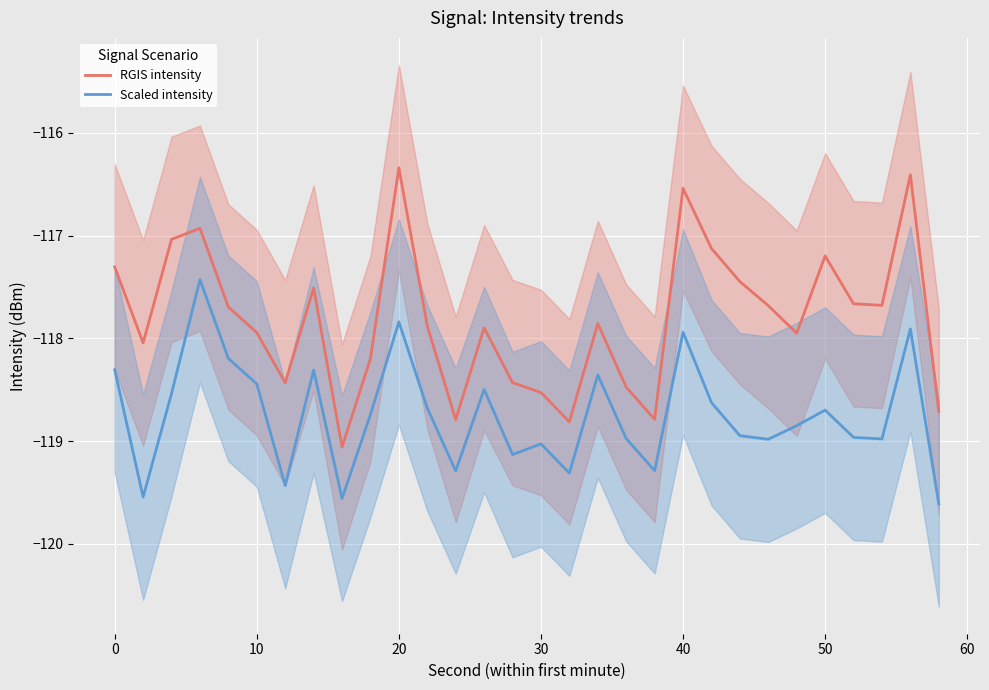

True or false: RGIS intensity and Scaled intensity cross at least once.

False